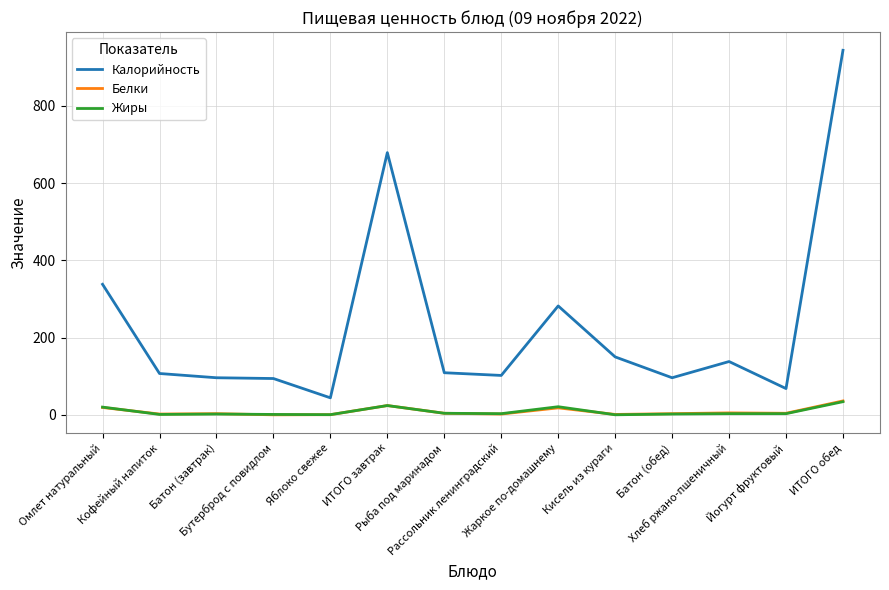

Does the chart display data point markers on the line(s)?

No